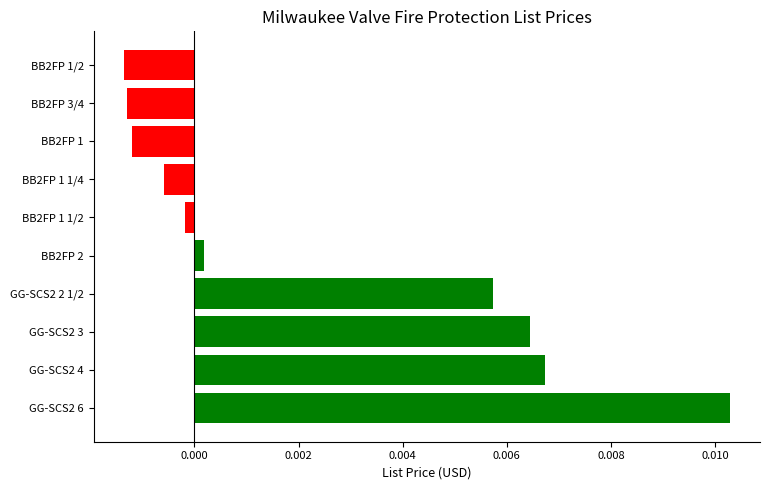

What position from the top is GG-SCS2 2 1/2?

7